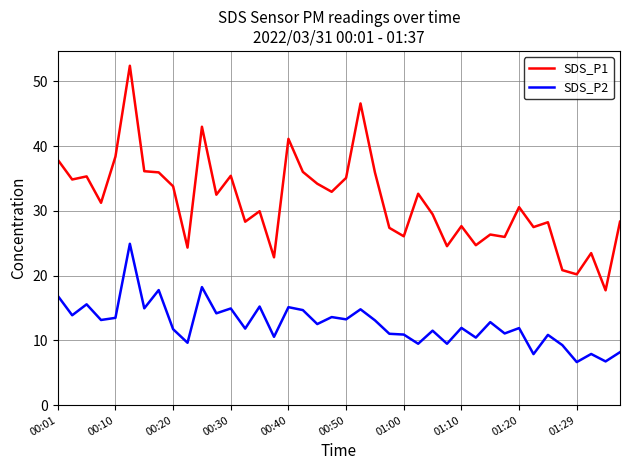

Which series has the largest total across all categories?

SDS_P1